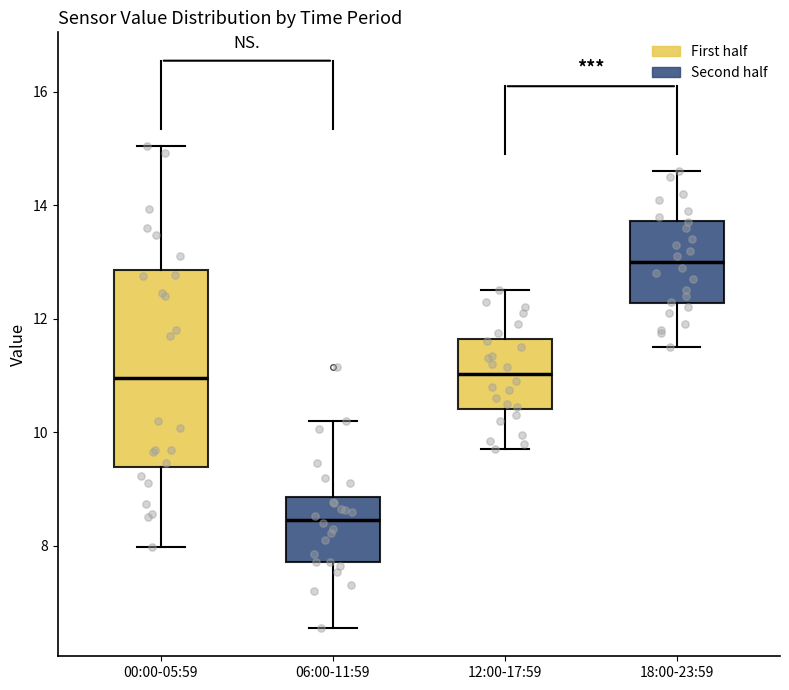

Which box's median line is the highest?

18:00-23:59